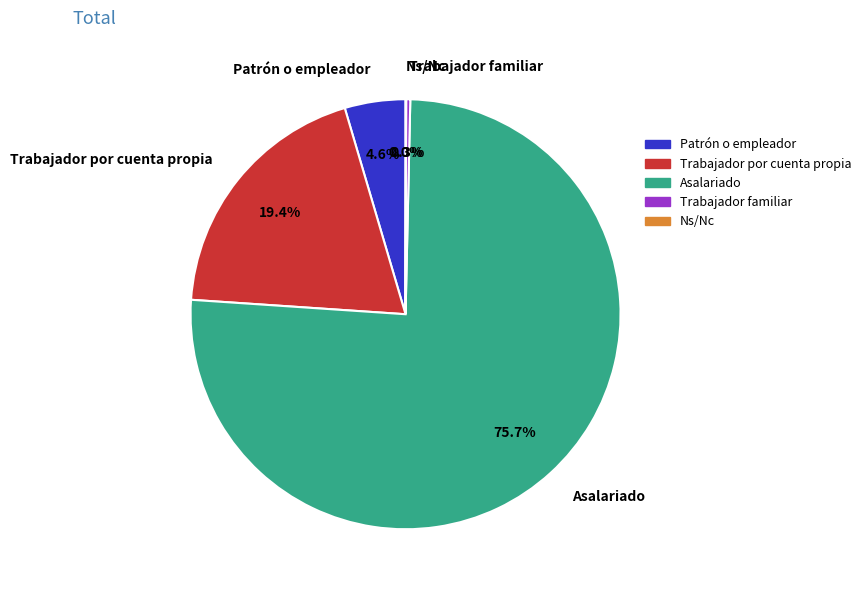

Which has a higher value, Trabajador familiar or Patrón o empleador?

Patrón o empleador